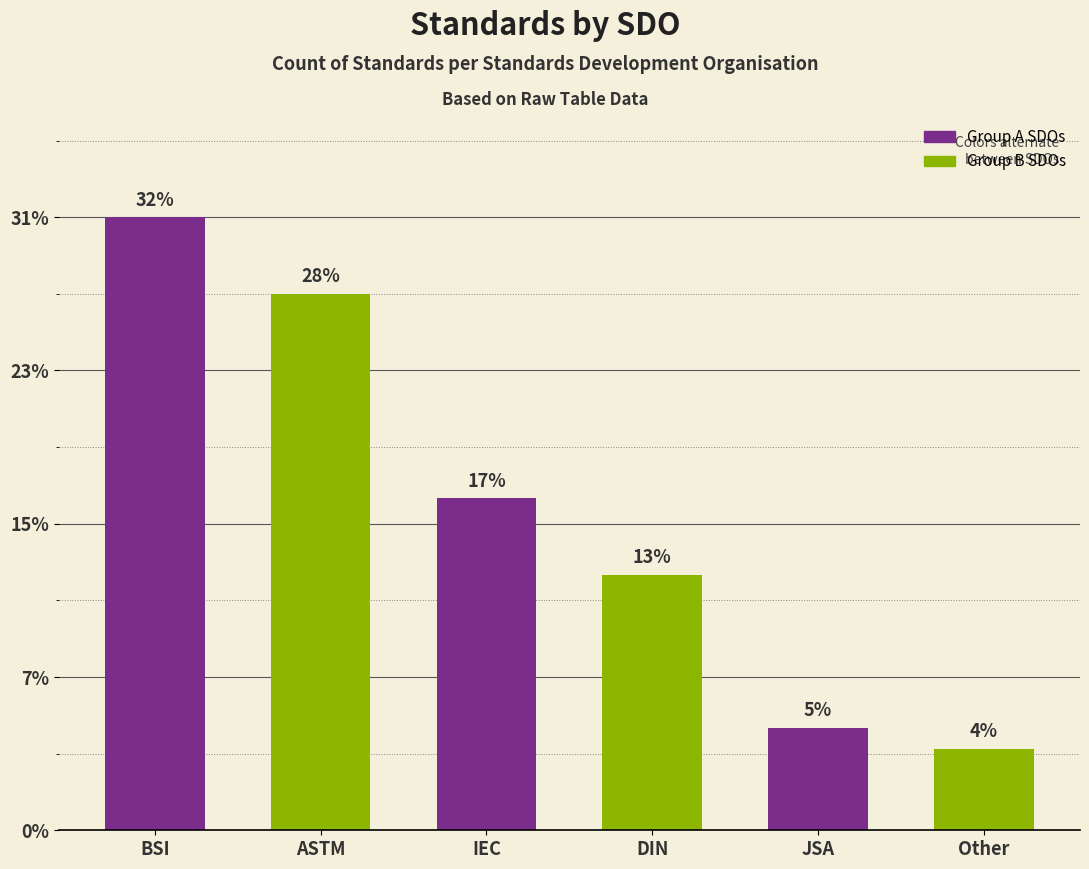

Are the bars horizontal?

No